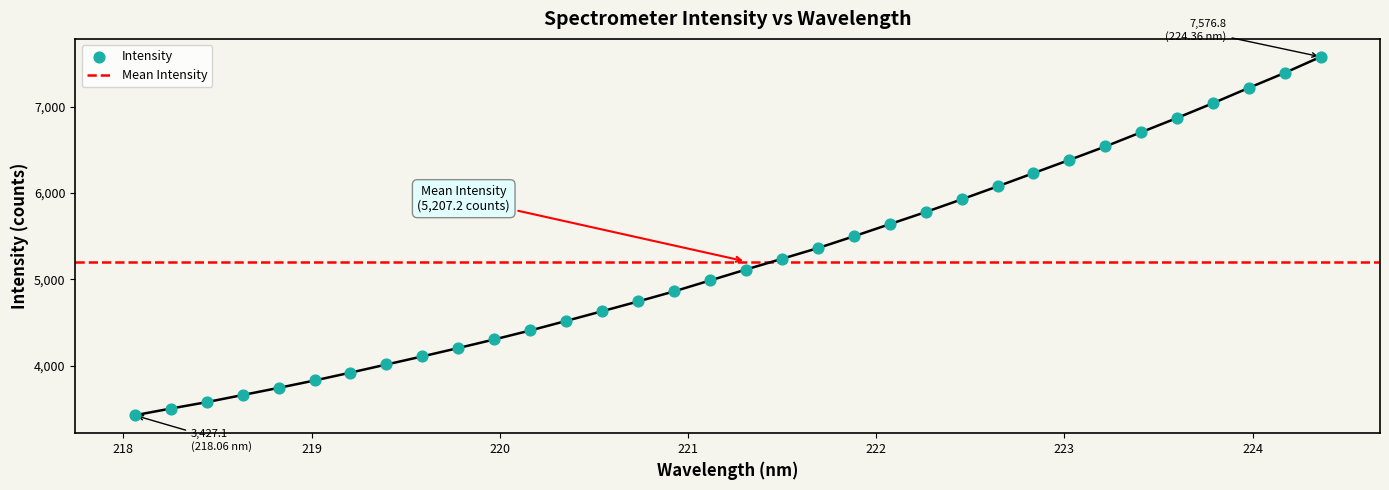

What is the change in value from 219.3979 to 221.3083?

+1099.6